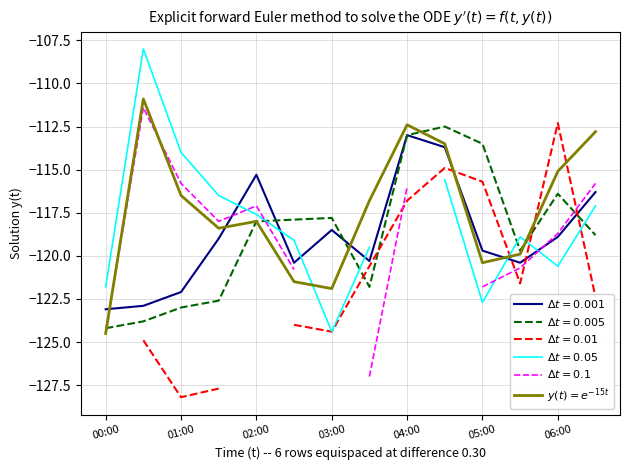

The chart shows a value of -51.6 at 03:00. True or false?

False